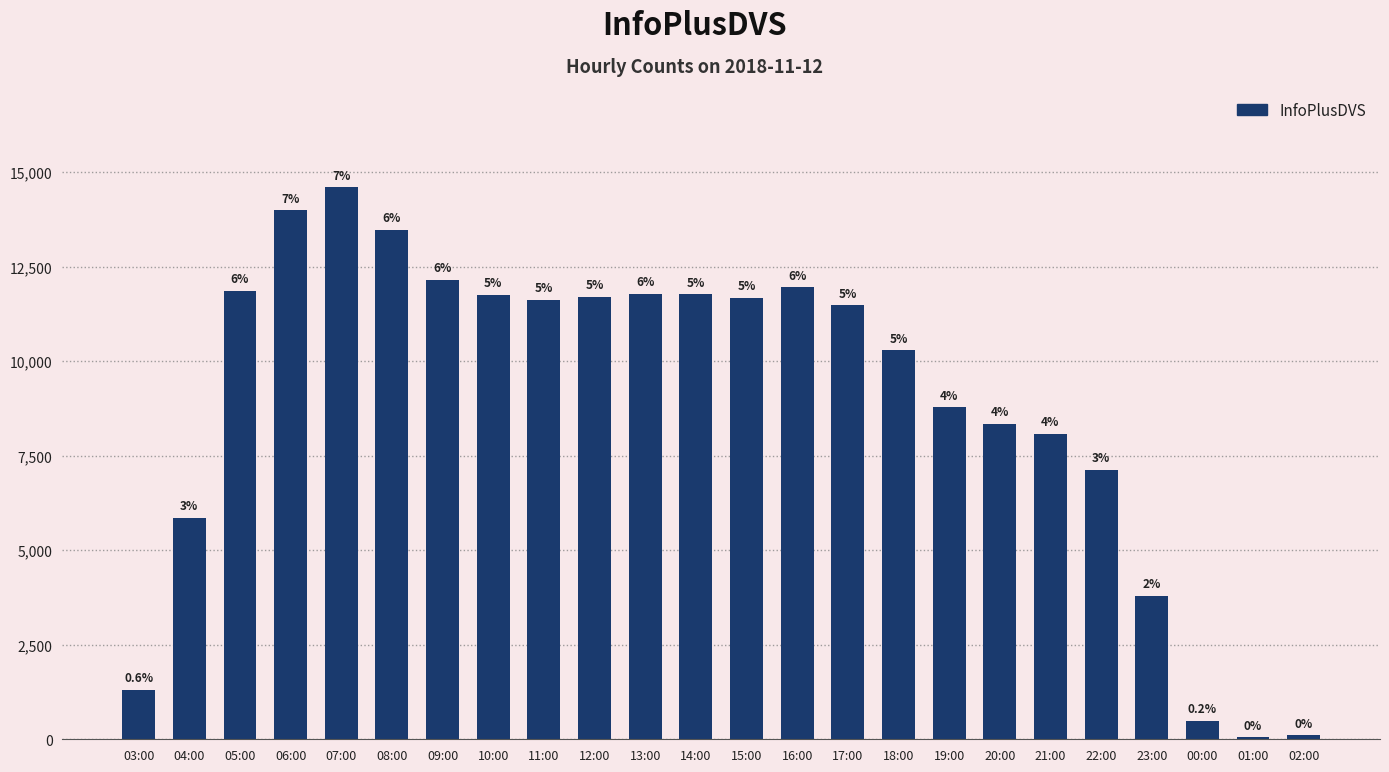

Does the chart contain any negative values?

No